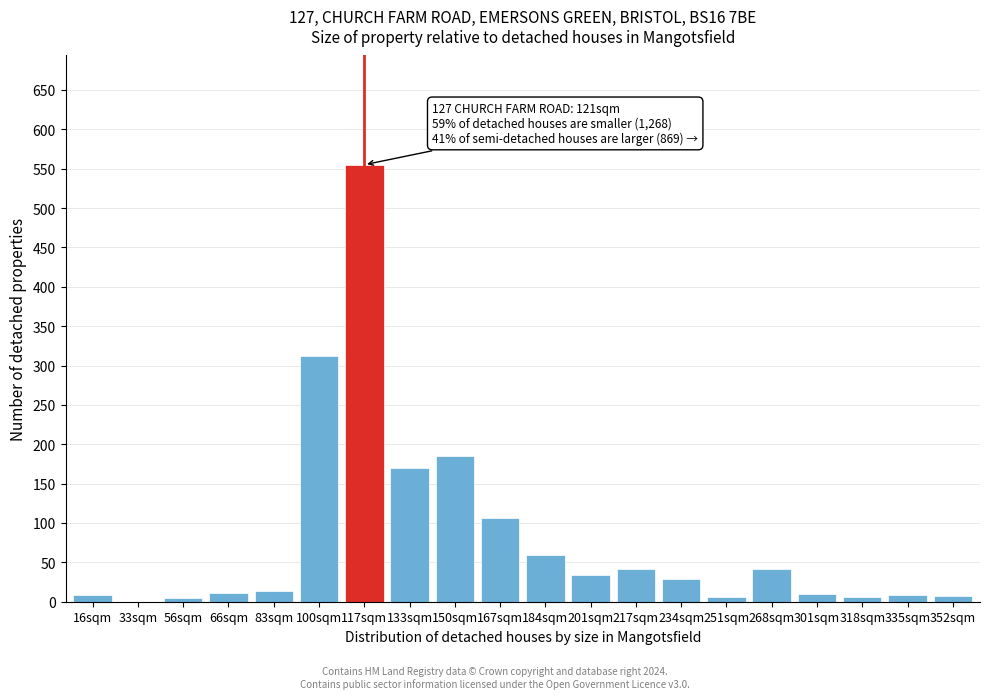

Which label corresponds to the largest value in the chart?

117sqm